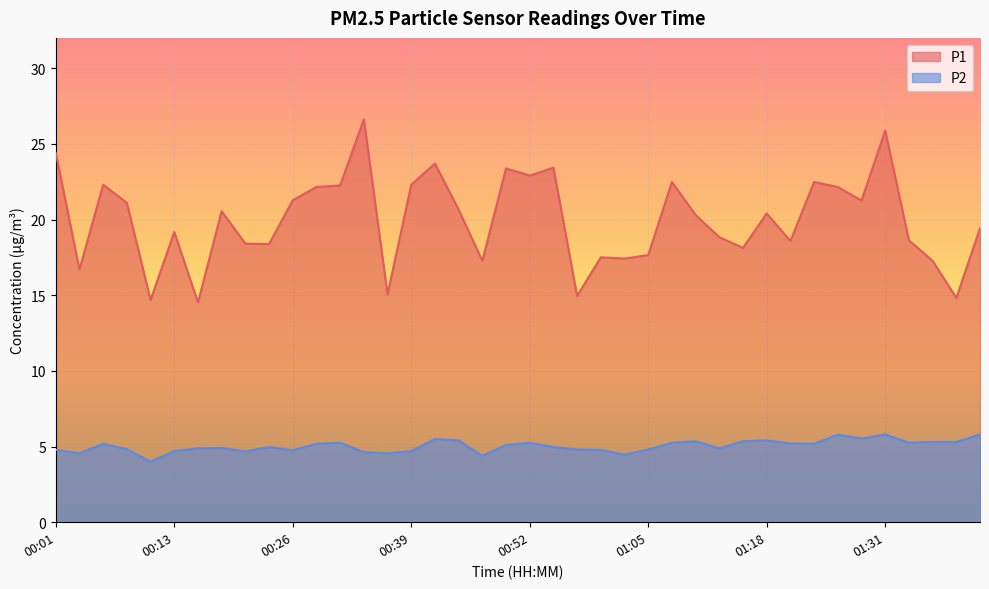

True or false: P2 and P1 intersect in this chart.

False